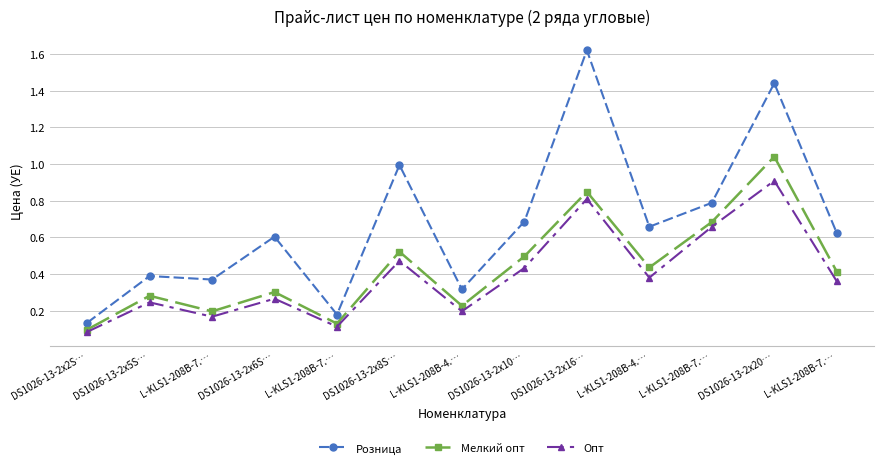

How many categories are shown in the chart?

13